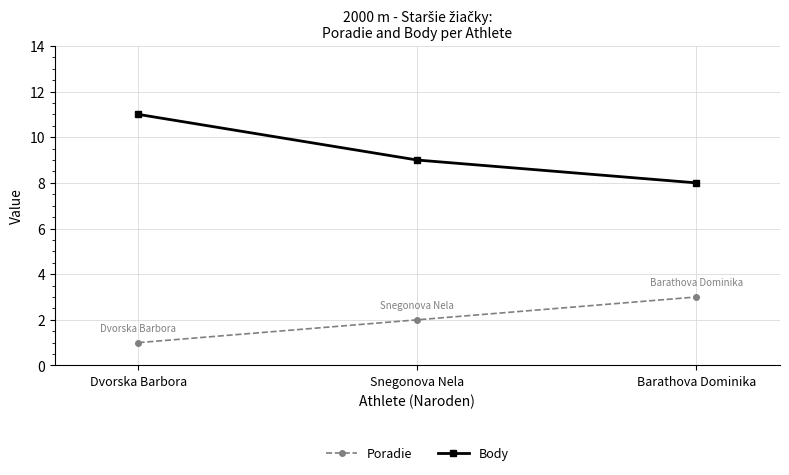

Is it true that Poradie equals 2 at Snegonova Nela?

True